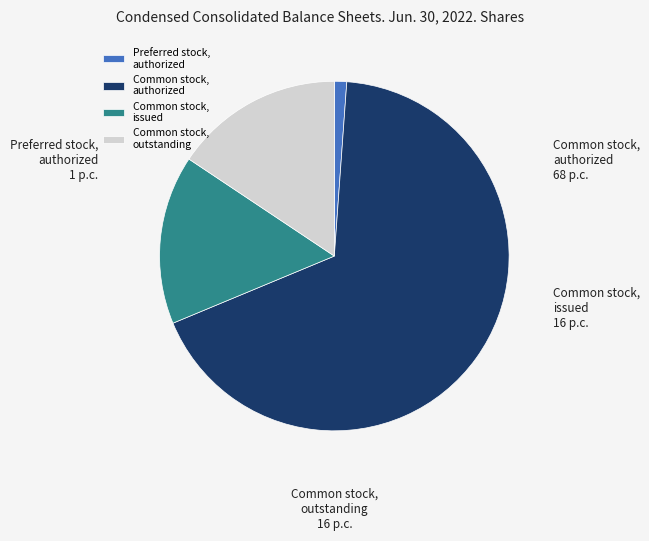

The Common stock, issued slice represents 29% of the pie. True or false?

False